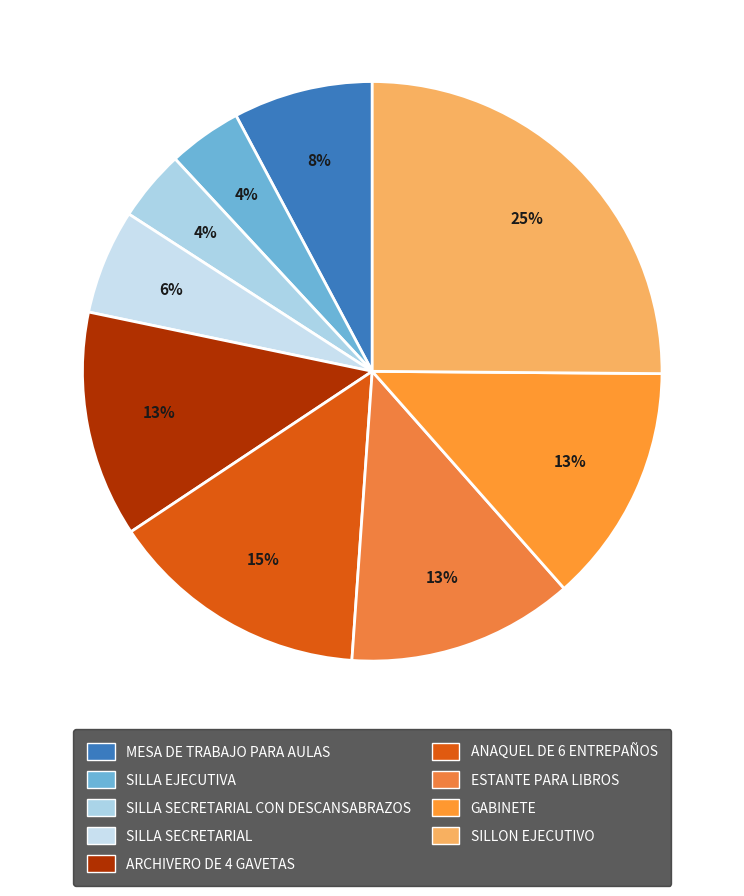

Is there any slice that represents more than half of the pie?

No